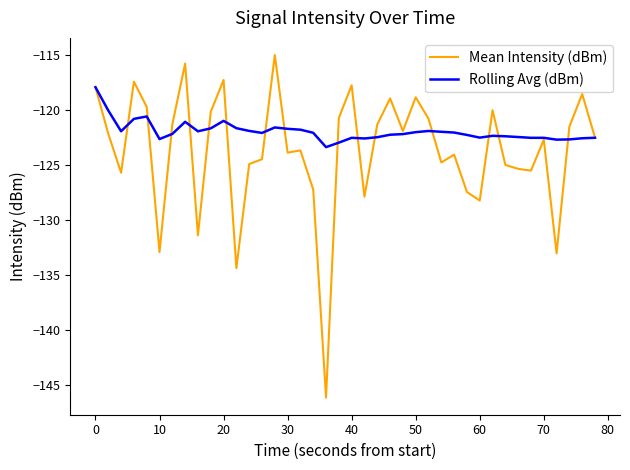

Which series has the largest total across all categories?

Rolling Avg (dBm)